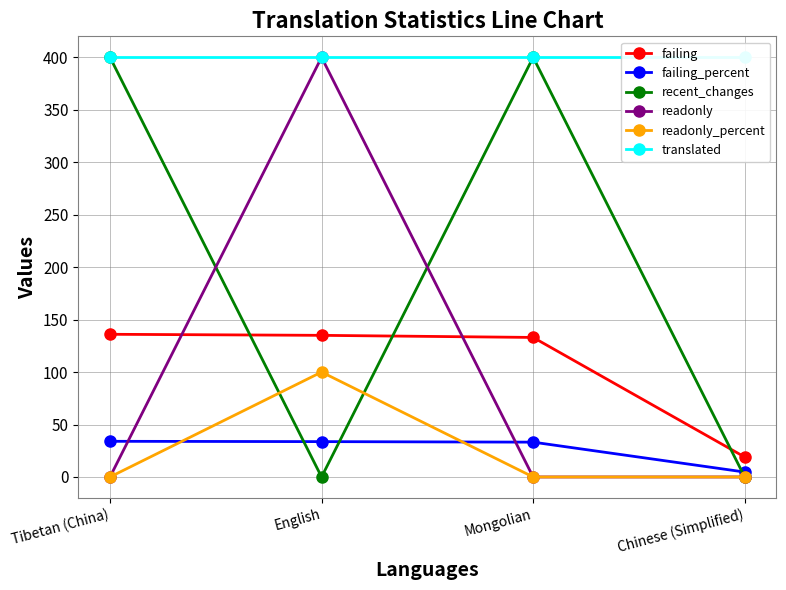

What is the maximum value shown in the chart?

400.0